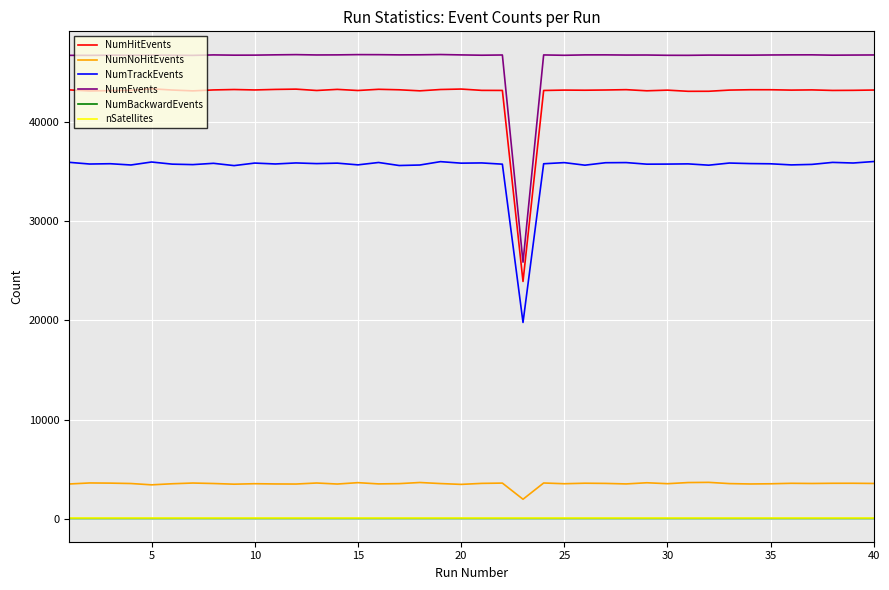

True or false: NumHitEvents and NumBackwardEvents cross at least once.

False